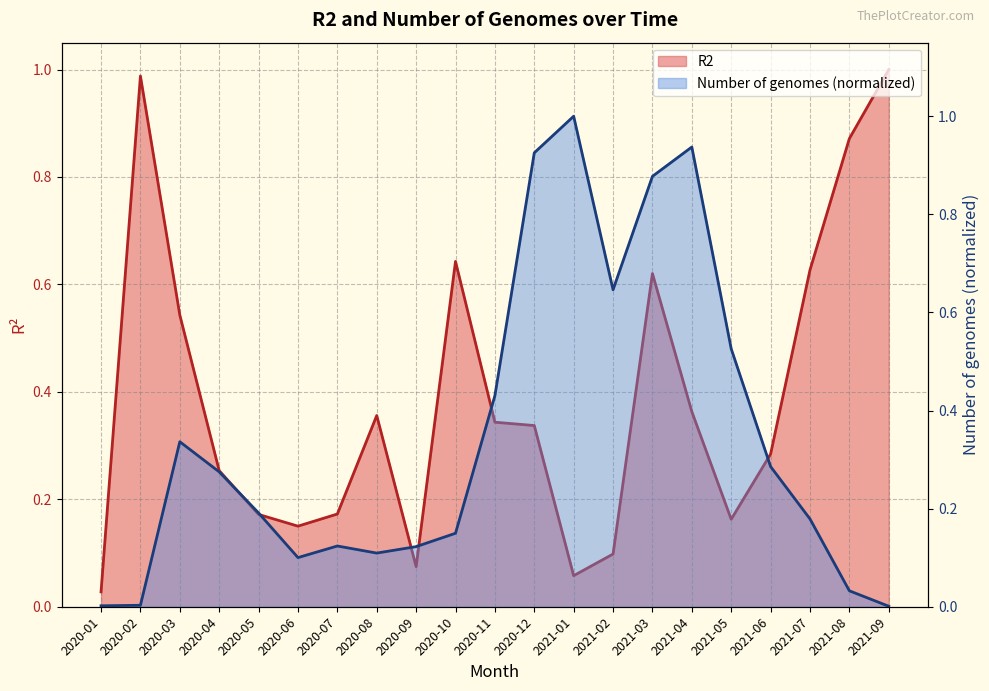

What is the value of the R2 point at the 15th from the left?

0.6